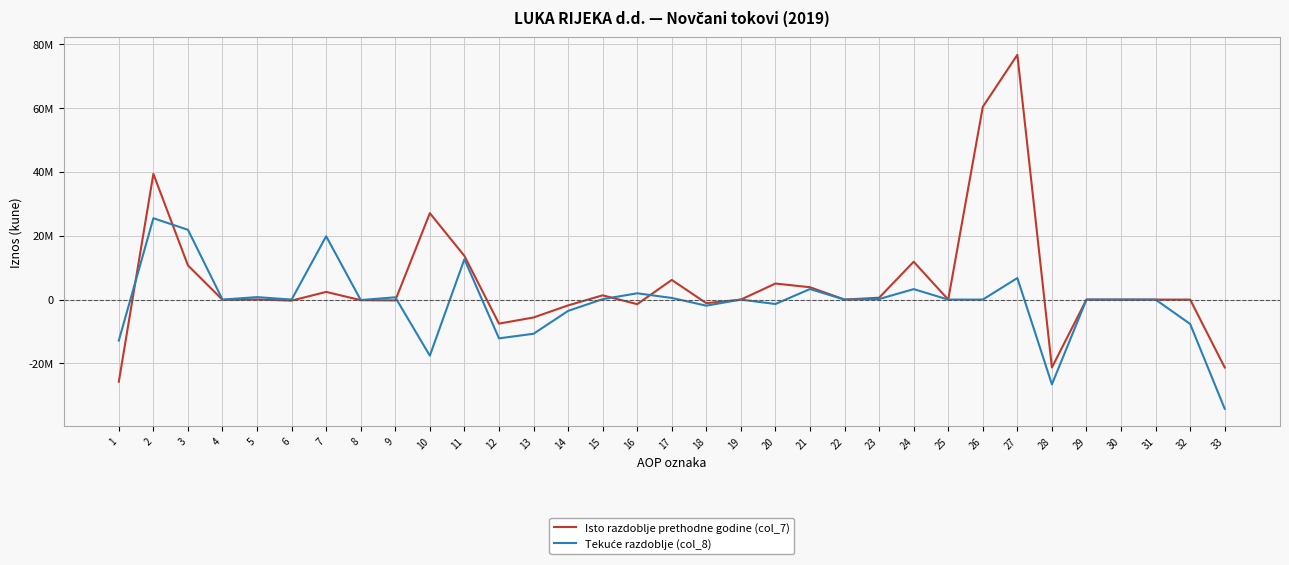

Reading left to right, transcribe all the data shown in this chart.

Isto razdoblje prethodne godine (col_7): -25708391	39389093	10708715	-66202	35757	-323715	2408613	-177921	-260283	27064129	13680702	-7525214	-5603154	-1818981	1329925	-1433004	6155488	-1128514	0	5026974	3867533	0	583465	11852811	0	60356624	76660433	-21260295	0	0	0	0	-21260295
Tekuće razdoblje (col_8): -12825615	25480992	21863124	-267	777028	-169	19839872	-141286	710881	-17568191	12655377	-12137949	-10705602	-3541232	135885	1973000	517428	-1902321	23	-1384870	3307743	0	168867	3276192	0	0	6752802	-26552650	0	0	0	-7635724	-34188374